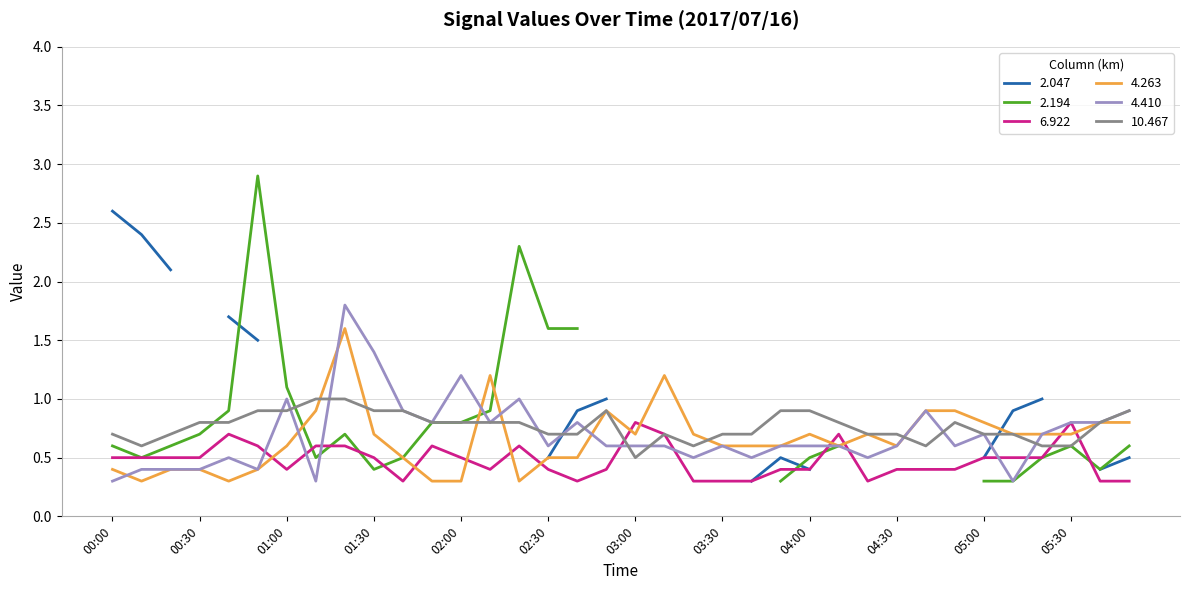

The 6.922 series shows 0.4 at 01:40. True or false?

False